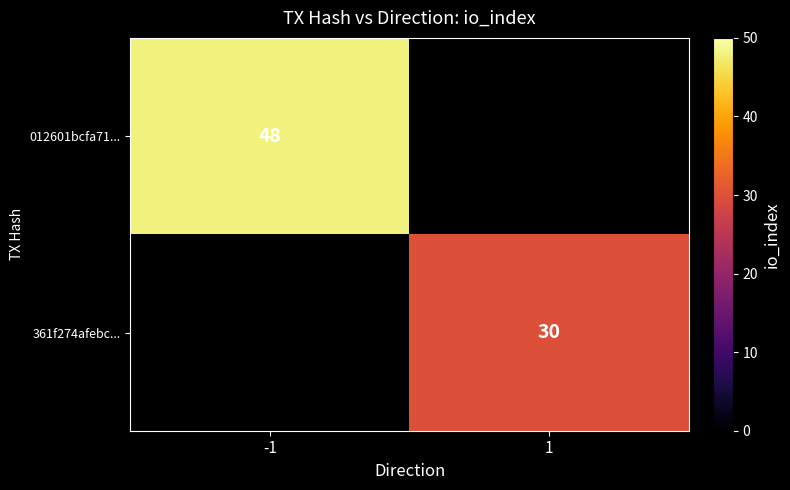

Is it true that 361f274afebc... equals 30 at 1?

True